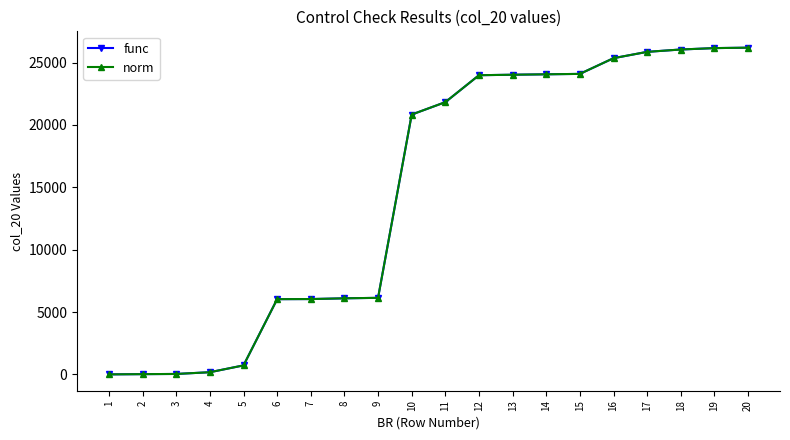

What is the difference between the maximum and minimum values in the norm series?

26196